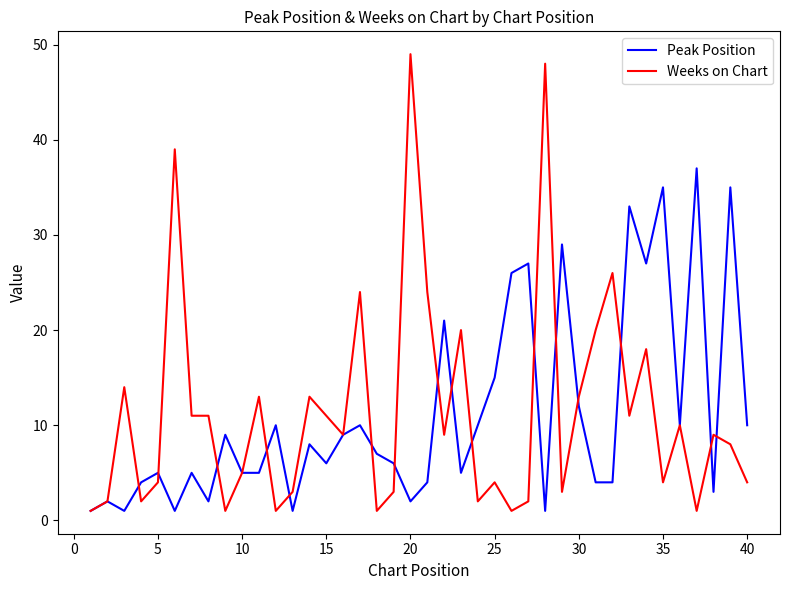

Rank the series by their maximum value, from highest to lowest.

Weeks on Chart, Peak Position